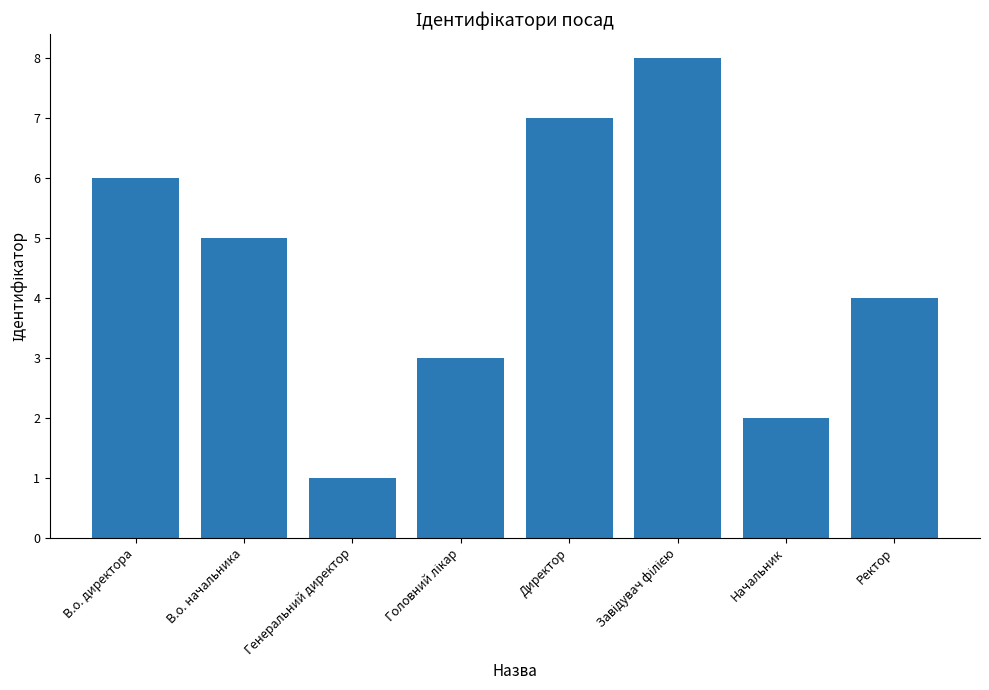

Reading left to right, transcribe all the data shown in this chart.

6	5	1	3	7	8	2	4